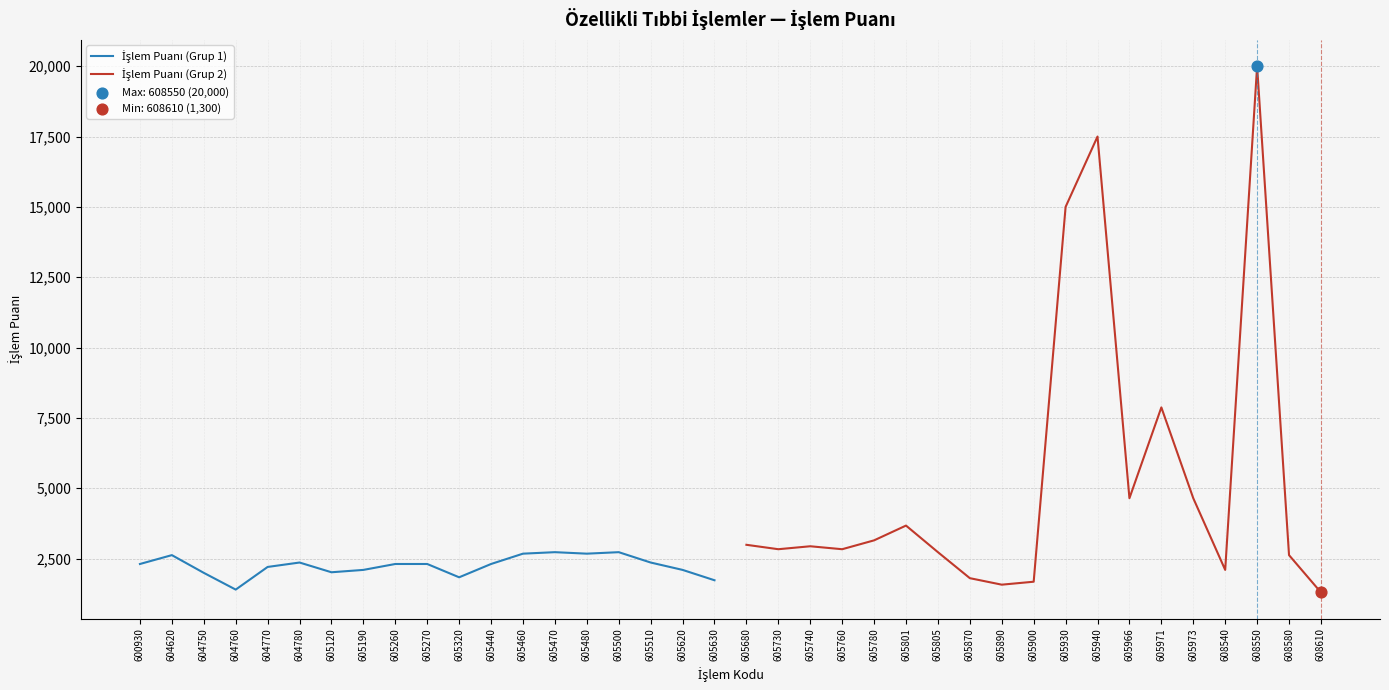

At how many categories does at least one series exceed 11973?

3